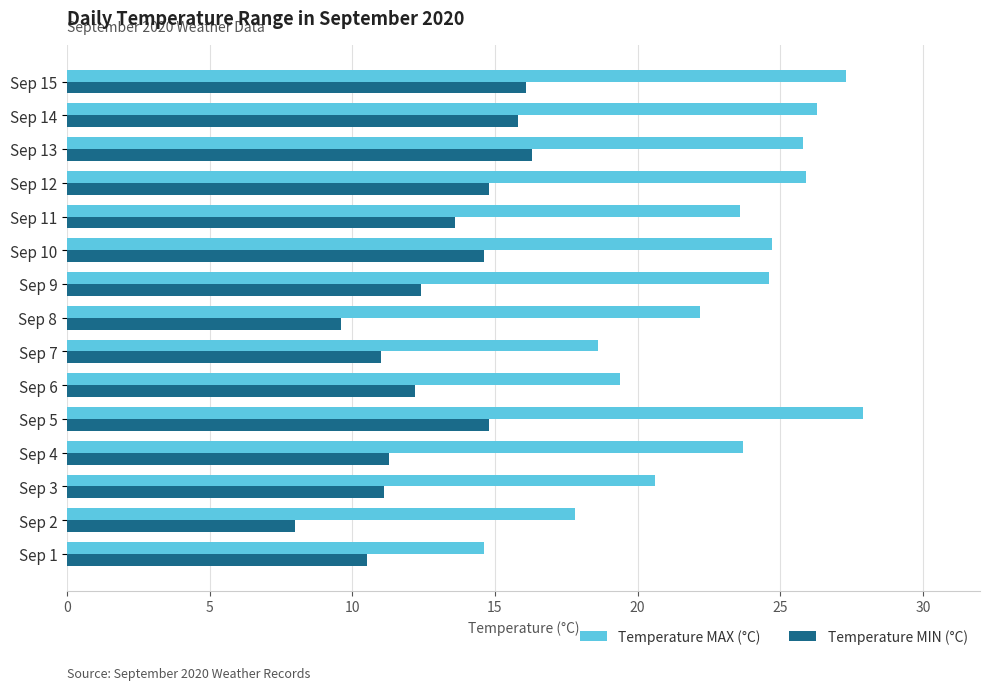

At which label does Temperature MAX (°C) reach its minimum?

Sep 1